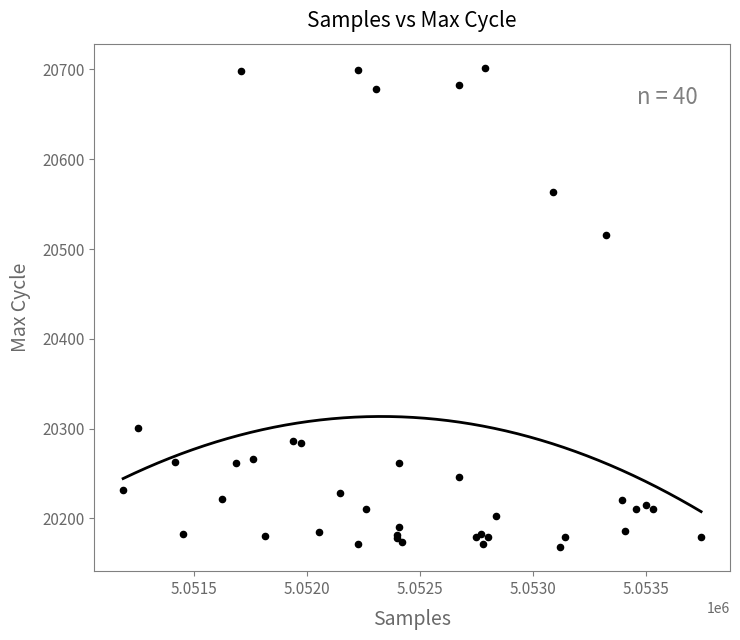

What Y value in the scatter plot is closest to 20435?

20516